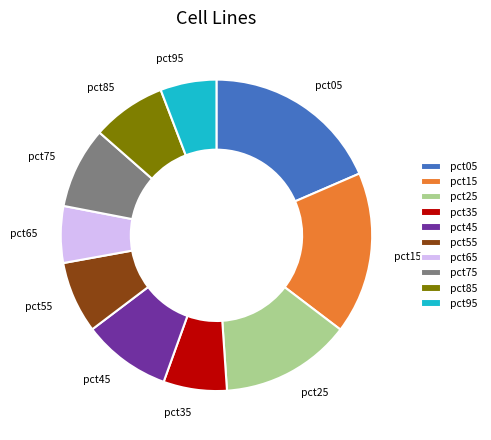

Do pct55 and pct35 together represent more than half of the pie?

No